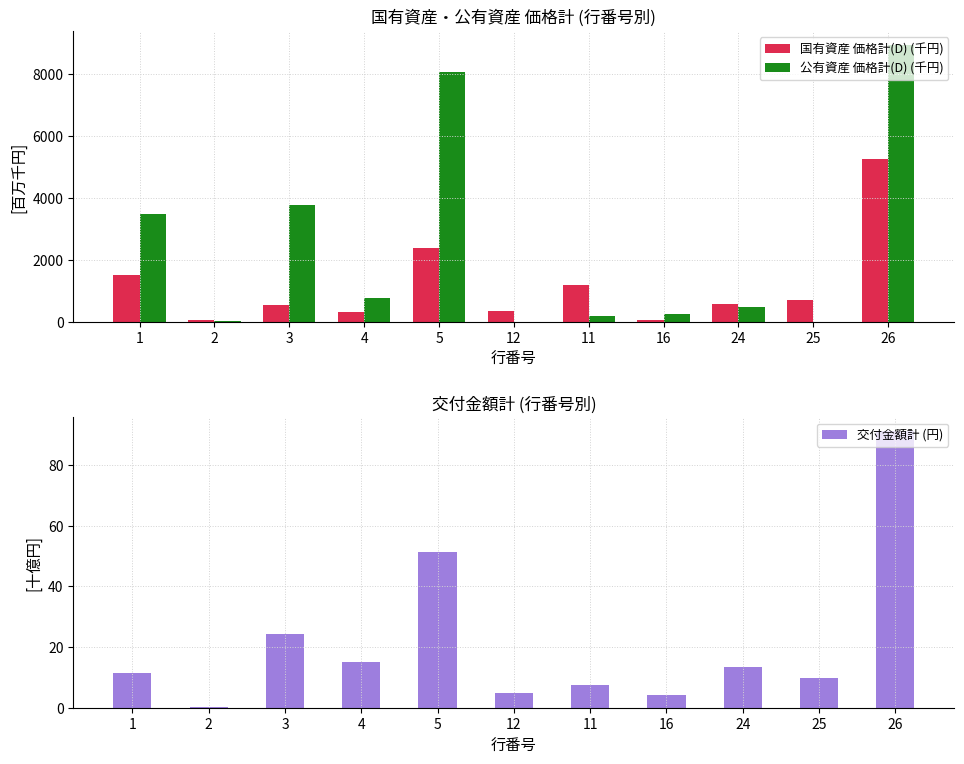

What position from the right is 11?

5